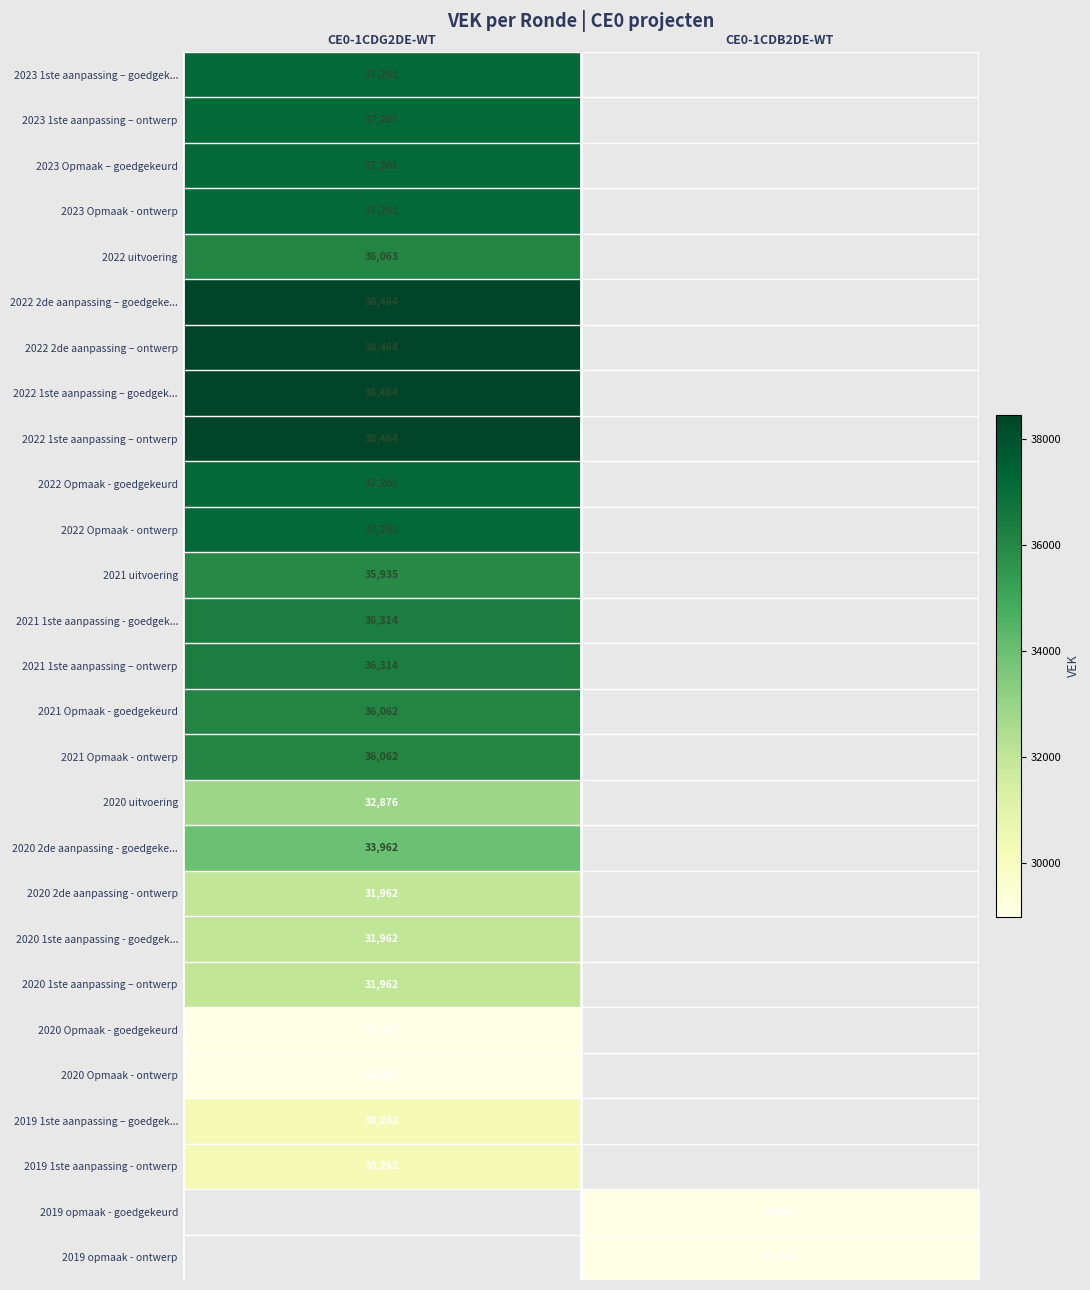

The value of 2021 1ste aanpassing - goedgek... at CE0-1CDG2DE-WT is 9583. True or false?

False